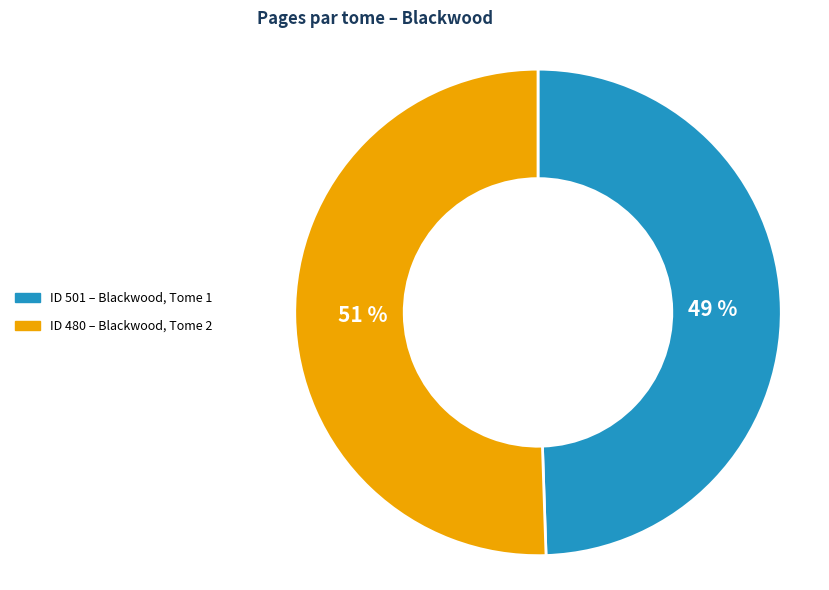

Does any single category account for the majority?

Yes